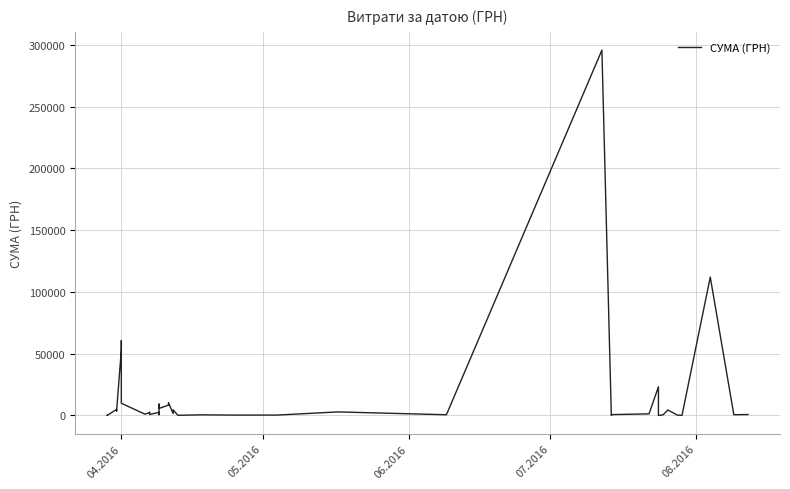

The value at 10 is 547.3. True or false?

False